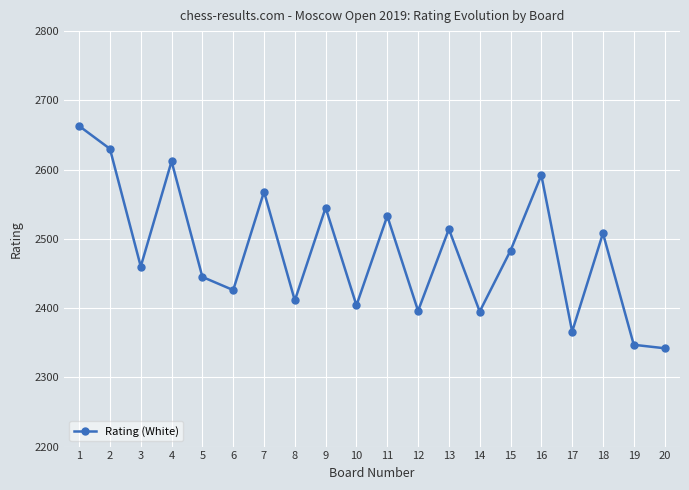

Which category has the lowest value across all series?

20